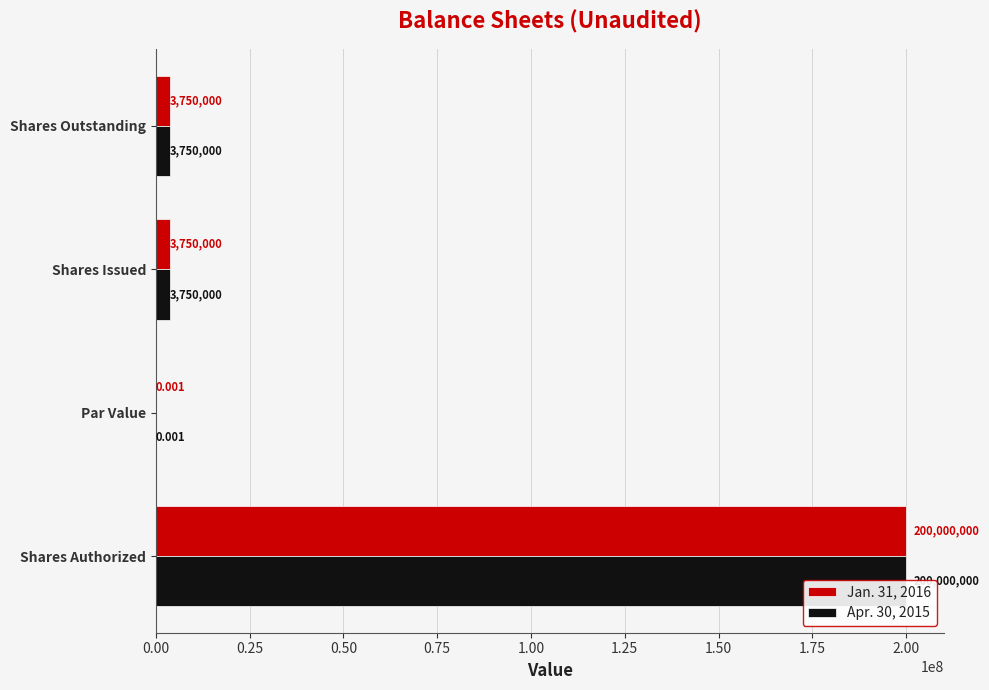

Is it true that Apr. 30, 2015 equals 5651154.9 at Shares Issued?

False